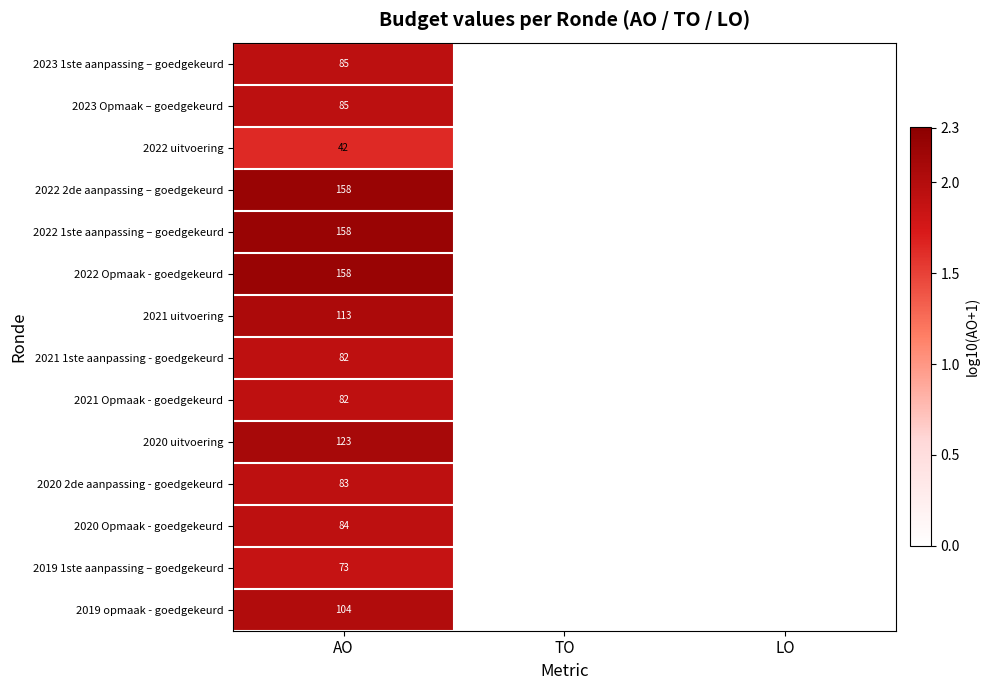

Which has a higher value, TO or LO?

TO